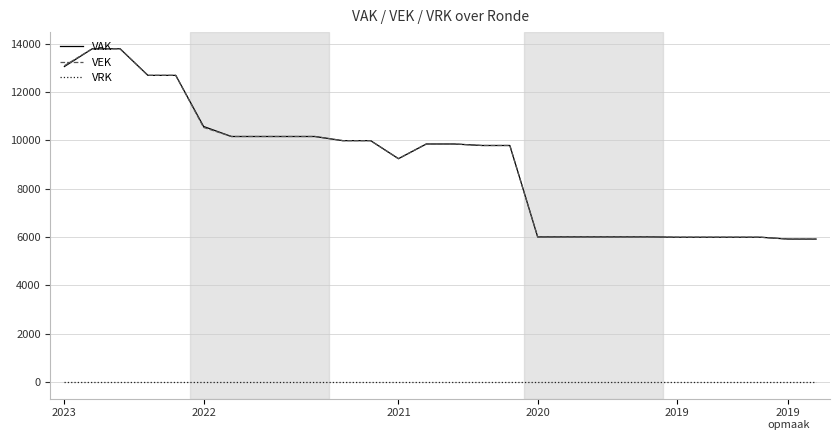

True or false: VRK and VAK cross at least once.

False